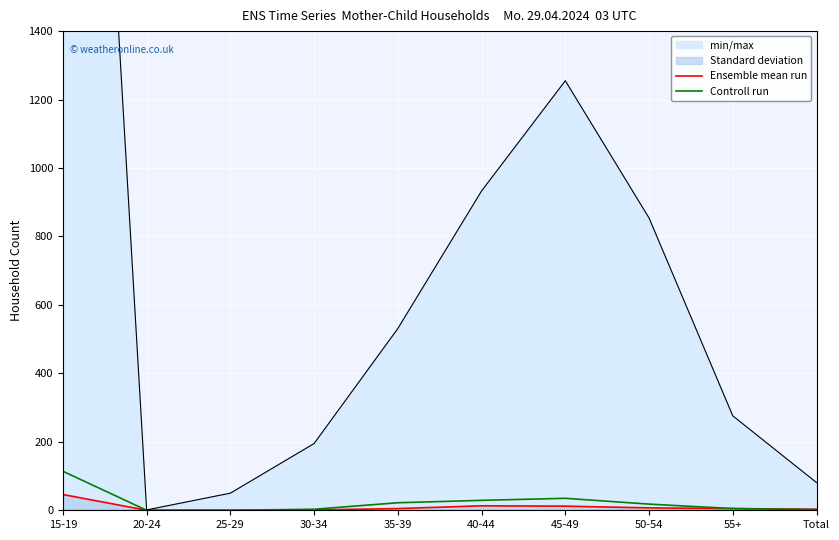

True or false: Ensemble mean run has a value of 18 at 40-44.

False